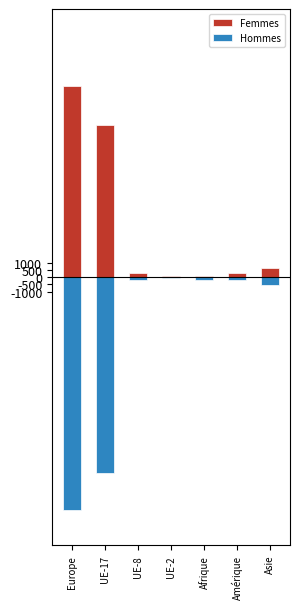

Reading right to left, list all the values displayed in this chart.

Femmes: 611	288	99	97	270	10498	13163
Hommes: -546	-169	-187	-43	-196	-13463	-16066